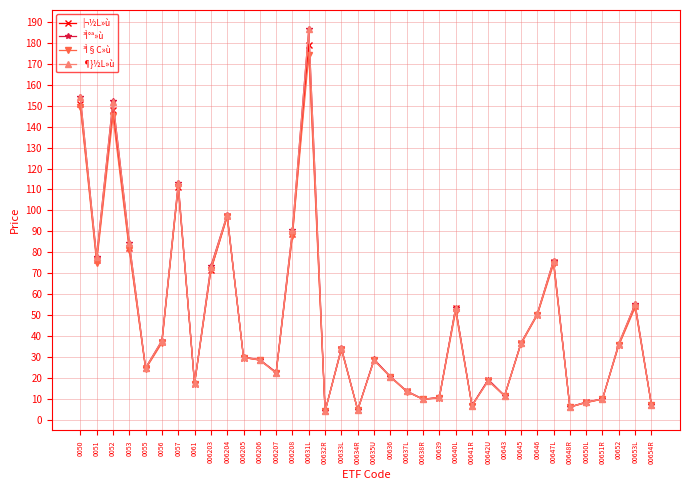

At which category is the sum across all series the highest?

00631L